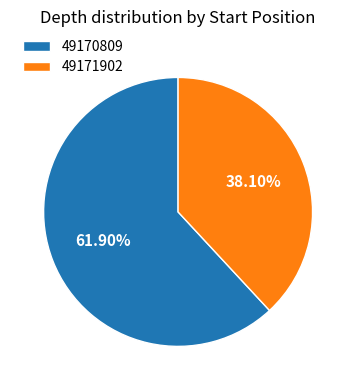

Is it true that 49170809 is 55% of the pie?

False